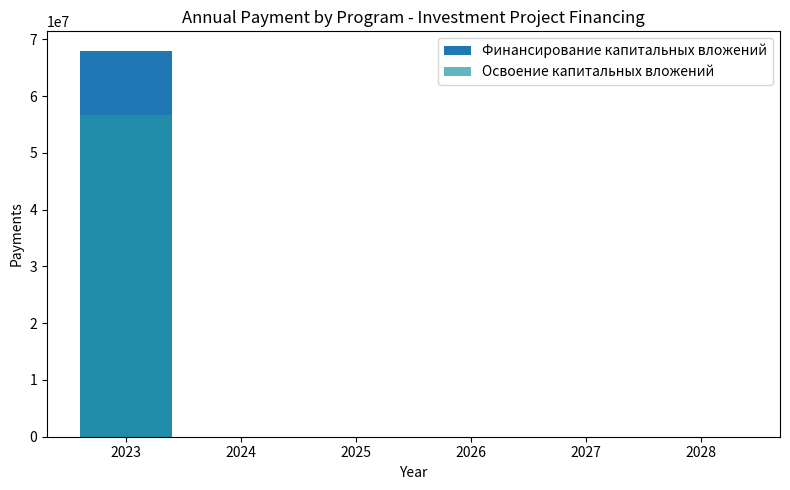

The Финансирование капитальных вложений series shows 22021982 at 2028. True or false?

False